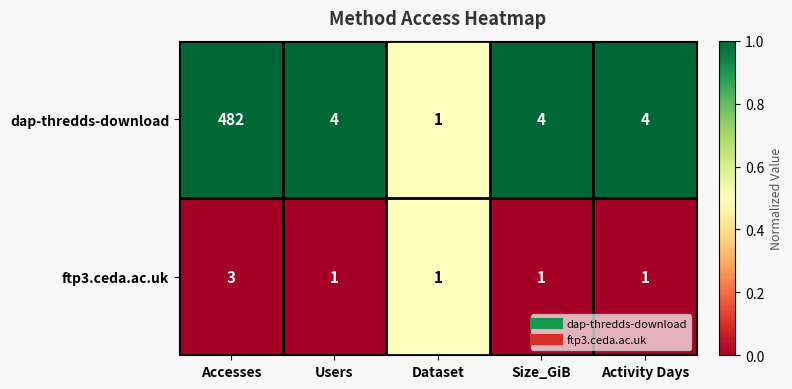

What is the sum of all ftp3.ceda.ac.uk values?

7